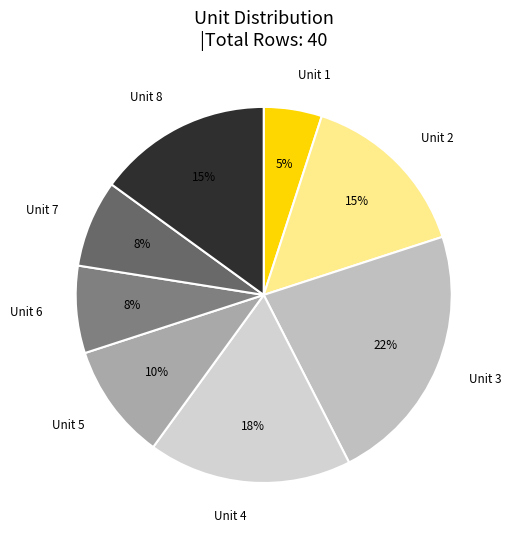

Do Unit 2 and Unit 4 together represent more than half of the pie?

No